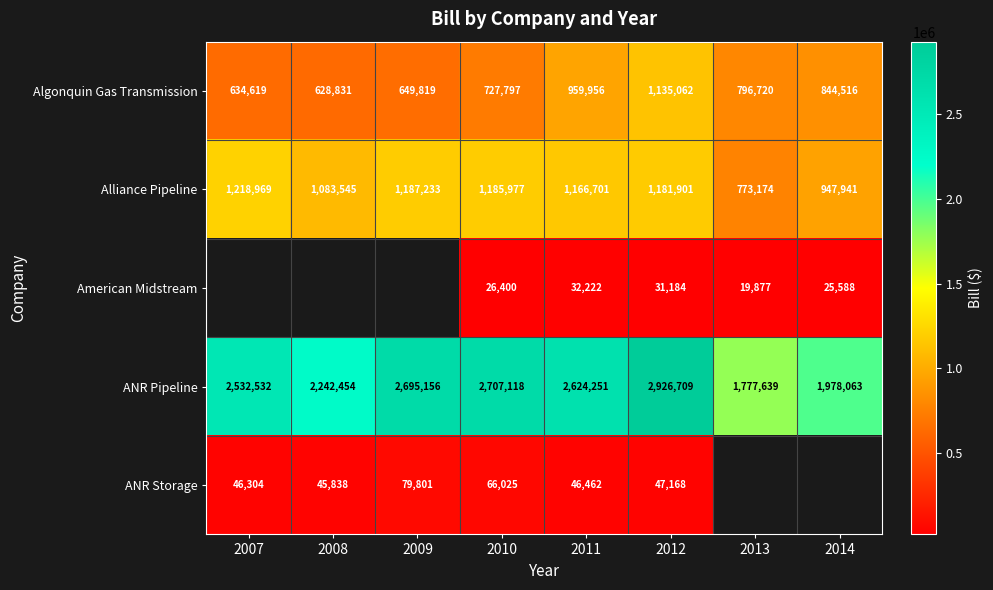

At which label is Algonquin Gas Transmission closest to 881946?

2014